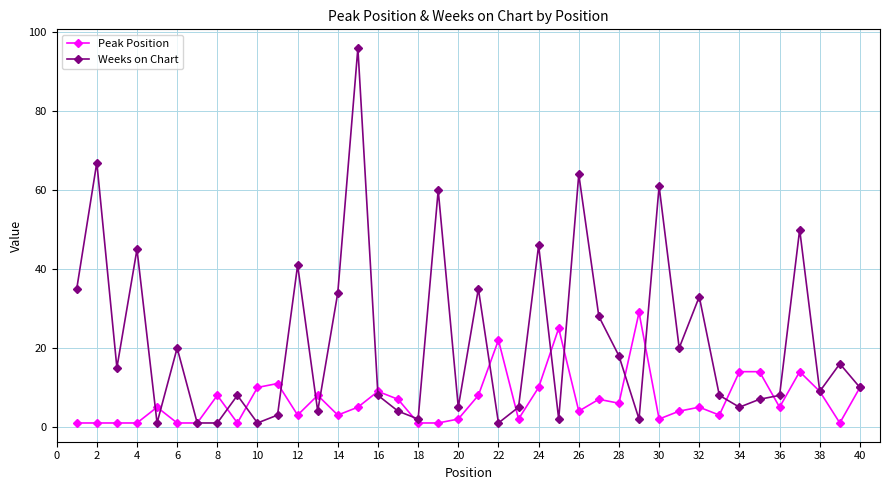

What is the maximum value shown in the chart?

96